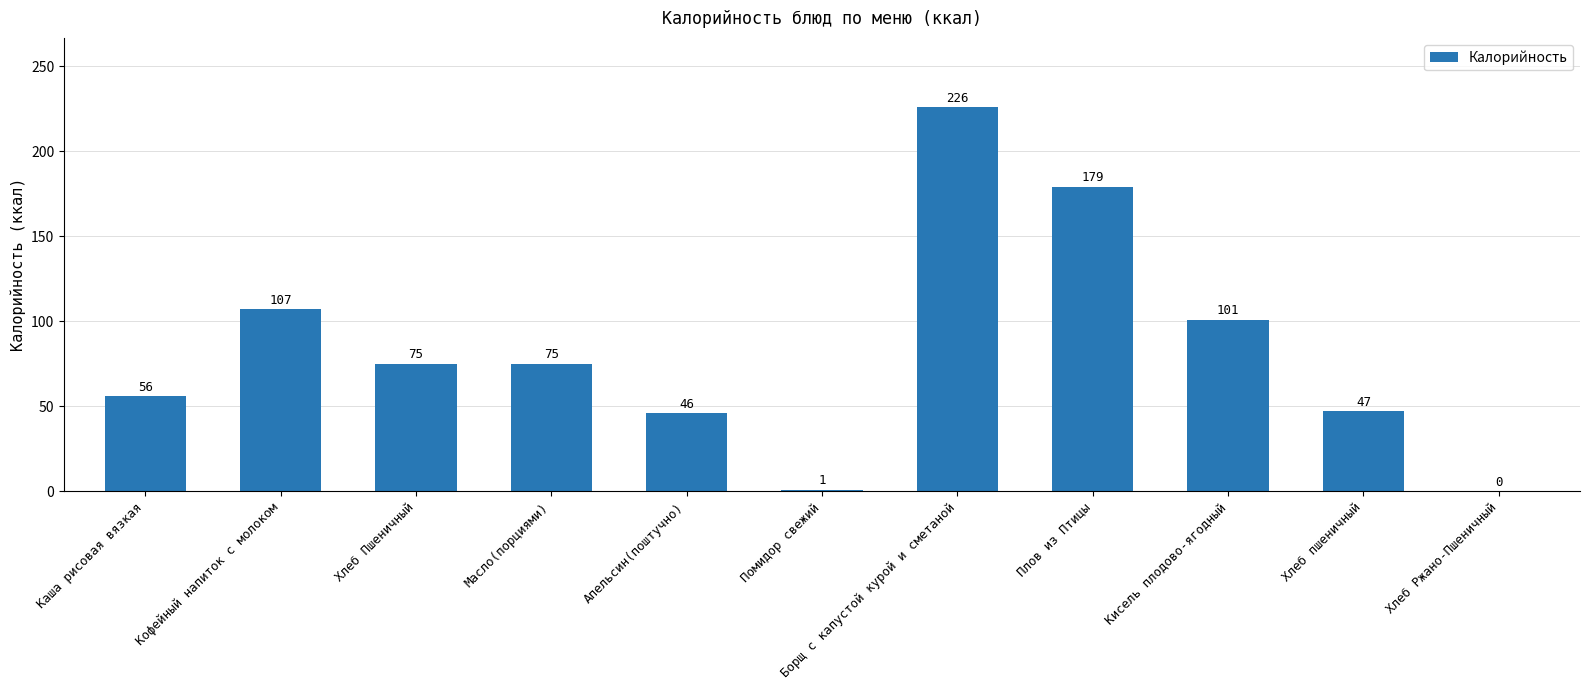

True or false: the data shows 46 at Апельсин(поштучно).

True